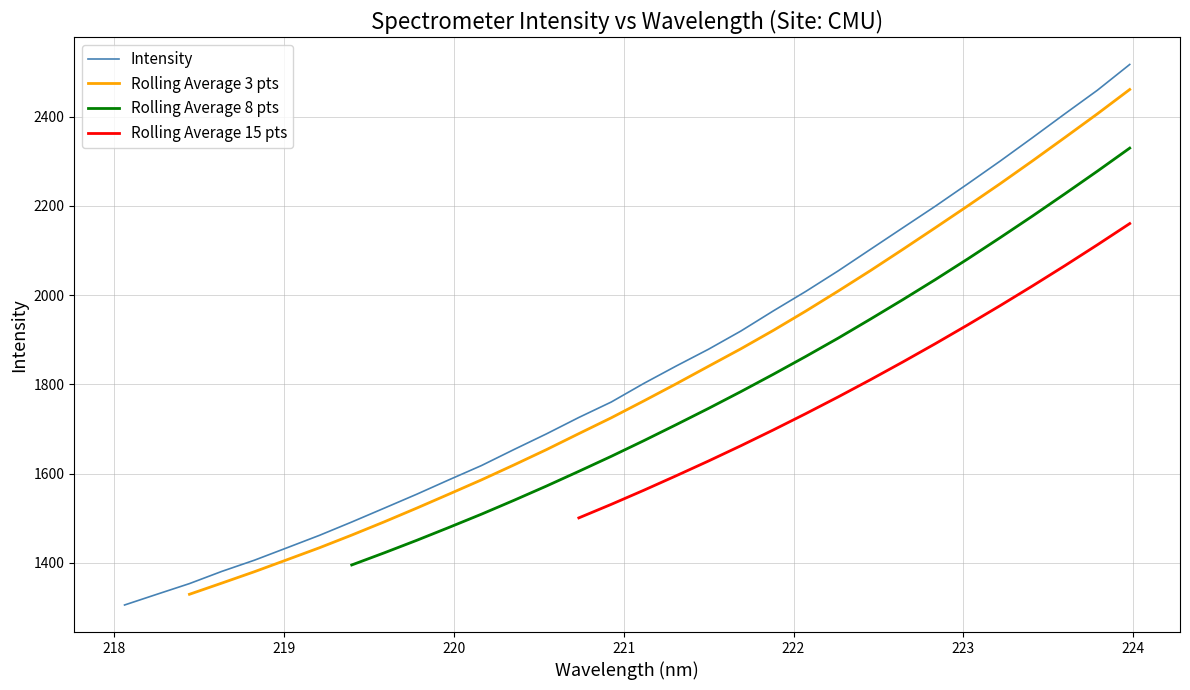

What is the smallest value displayed?

1305.2